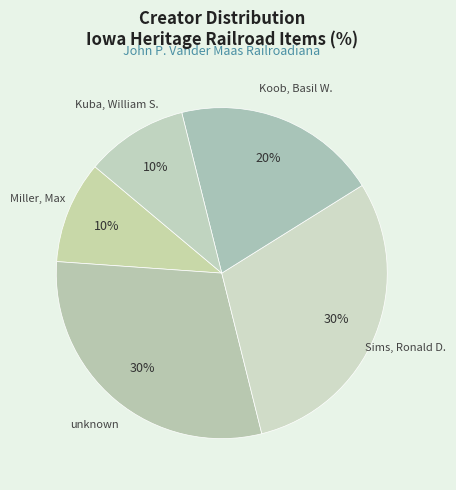

How many segments does this pie chart have?

5